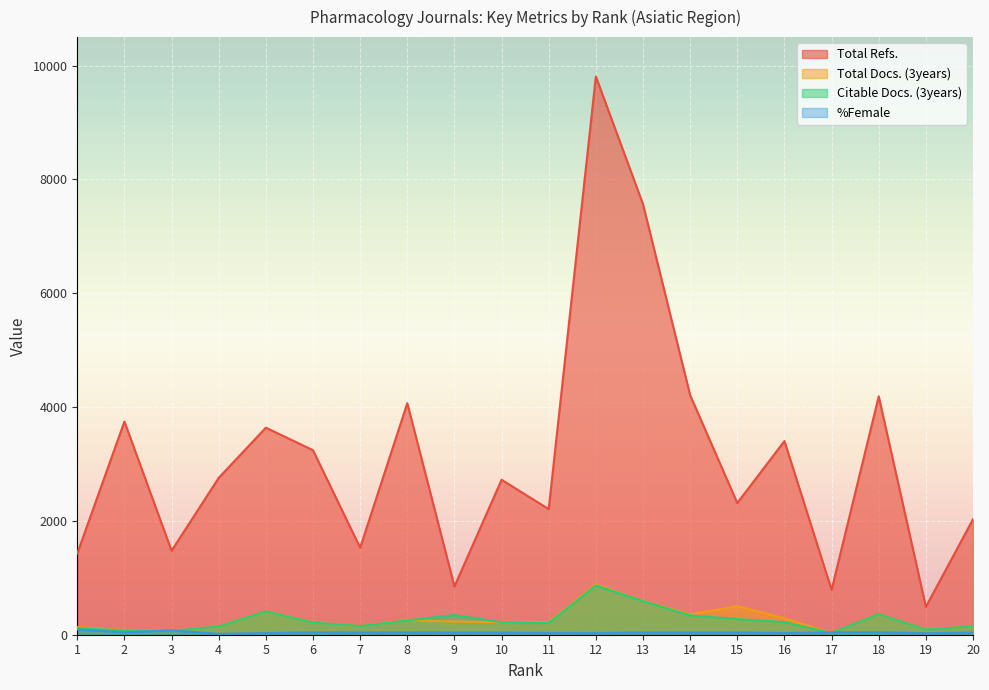

Between which two adjacent categories do Citable Docs. (3years) and %Female first intersect?

2 and 3